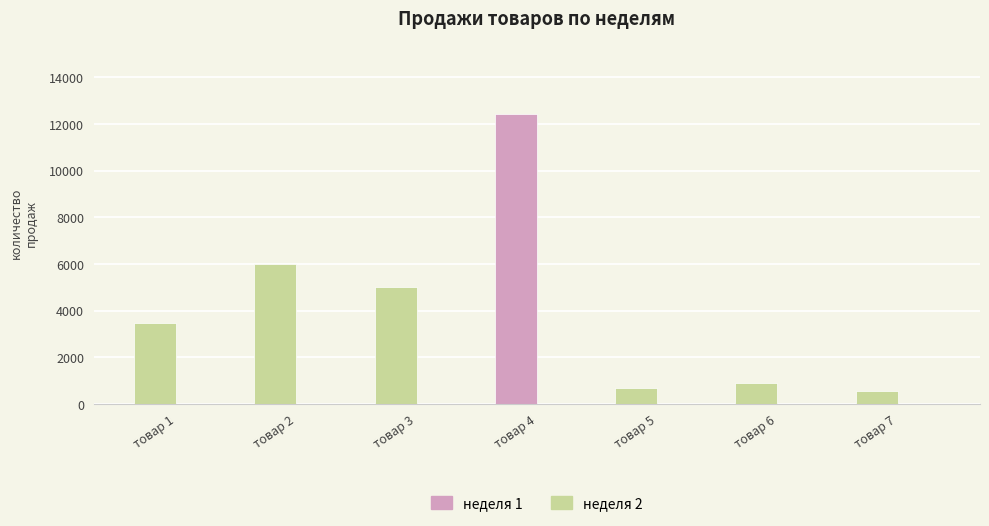

How many values are below 3456?

3